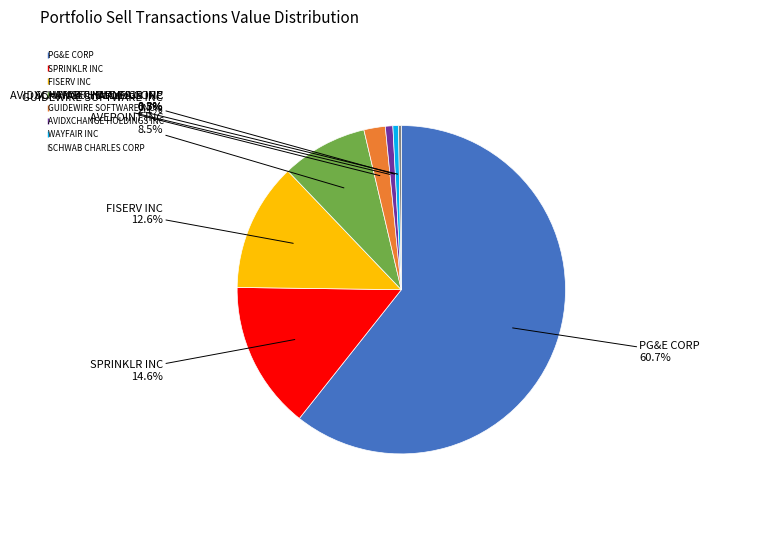

What is the largest slice in the pie chart?

PG&E CORP